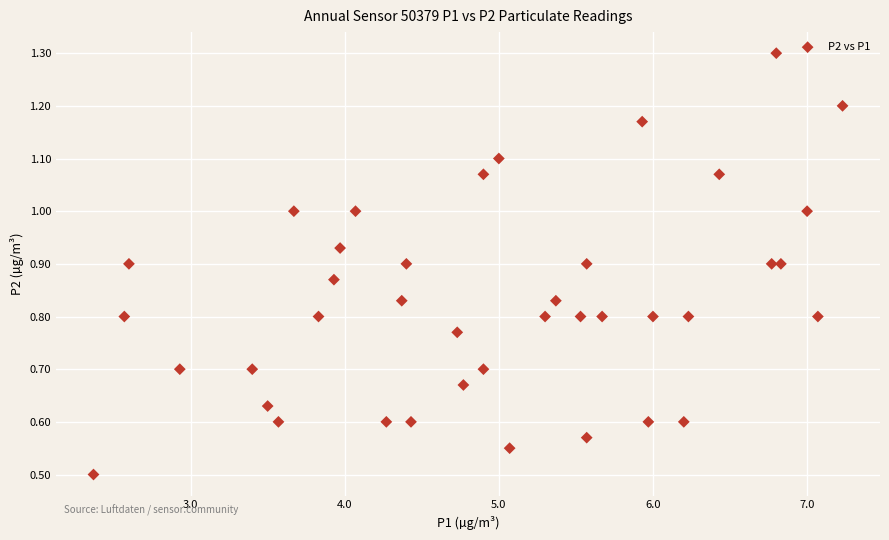

What Y value in the scatter plot is closest to 0?

0.5